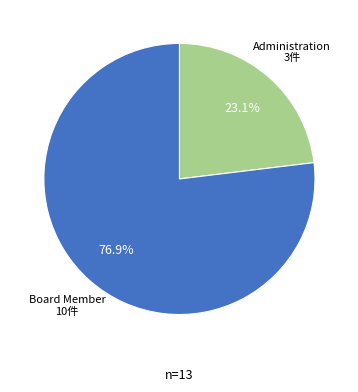

The Administration slice represents 23% of the pie. True or false?

True